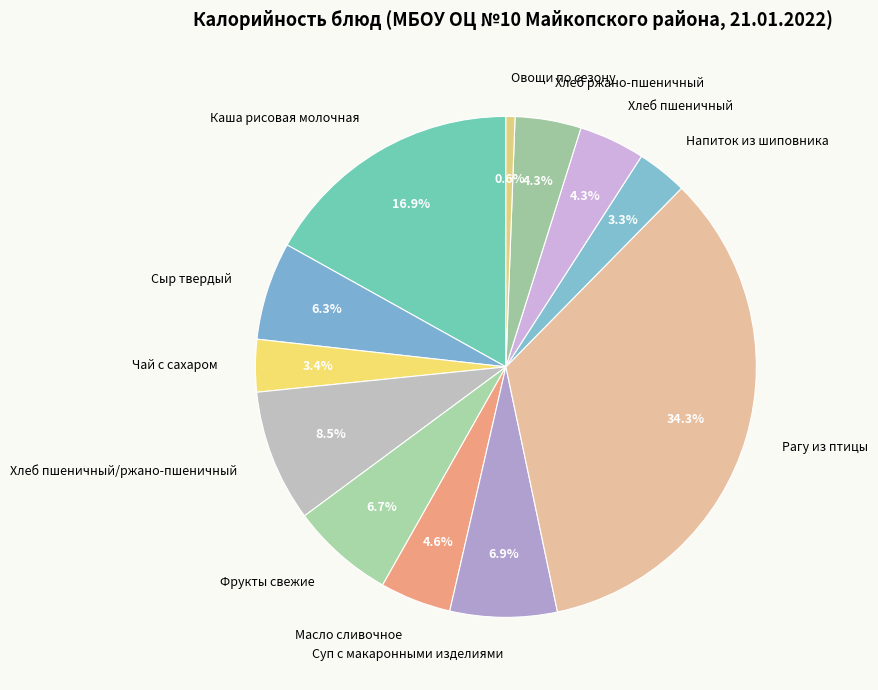

How many slices are in this pie chart?

12